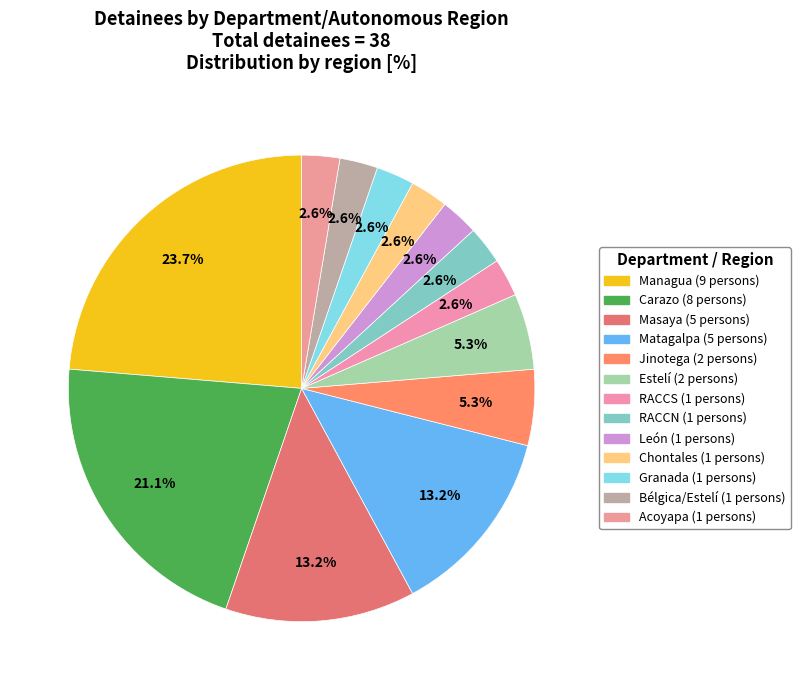

Is the sum of Carazo and Estelí greater than half?

No